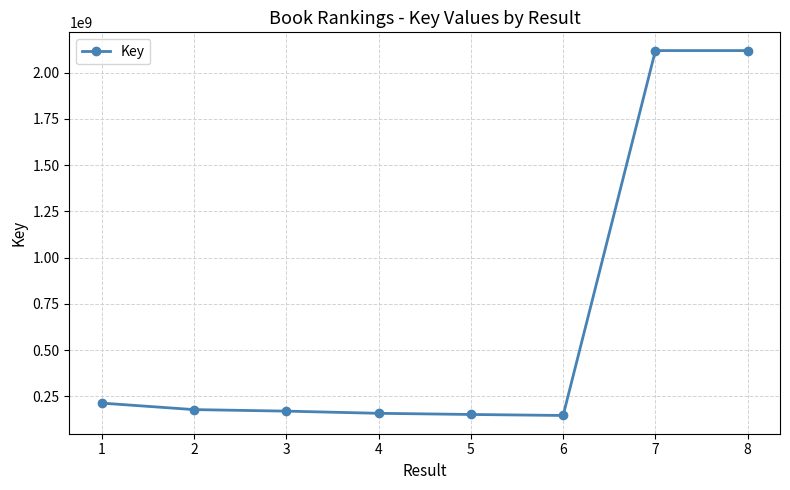

What is the maximum value shown in the chart?

2119512340